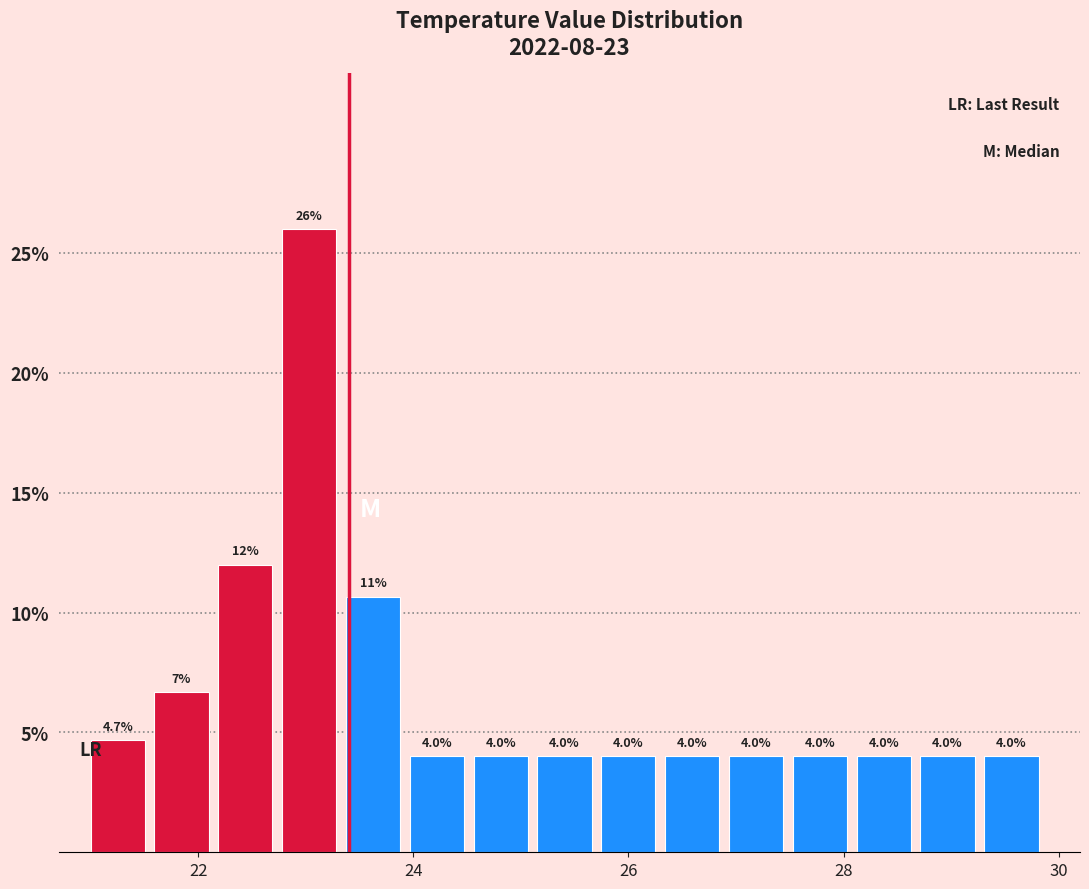

Around what value on the x-axis is the tallest bar? Give the approximate position of its centre, as read against the axis.

23.0